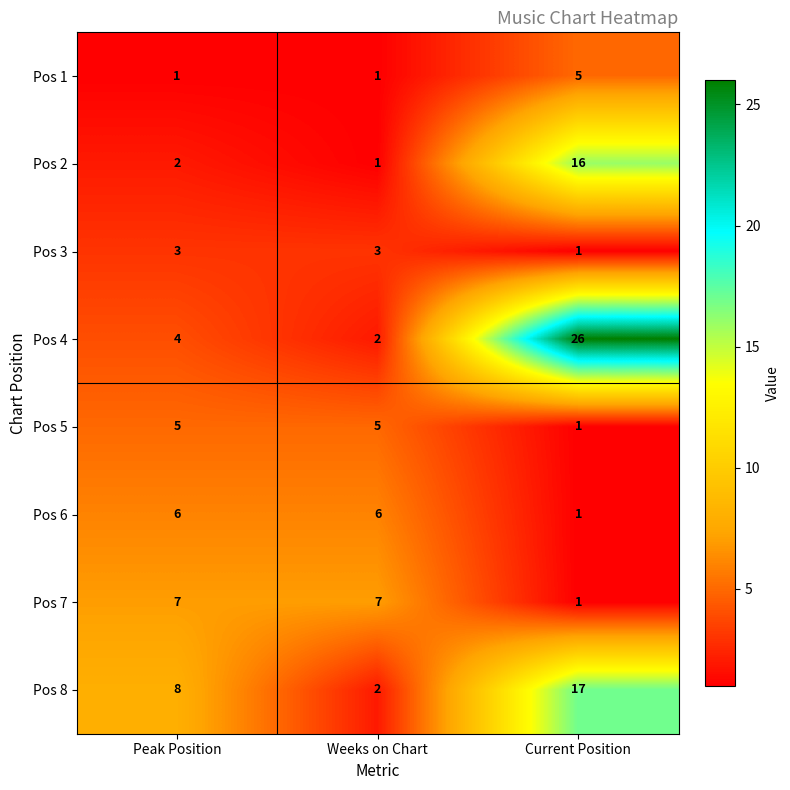

What is the sum of the Pos 7 values at Weeks on Chart and Current Position?

8